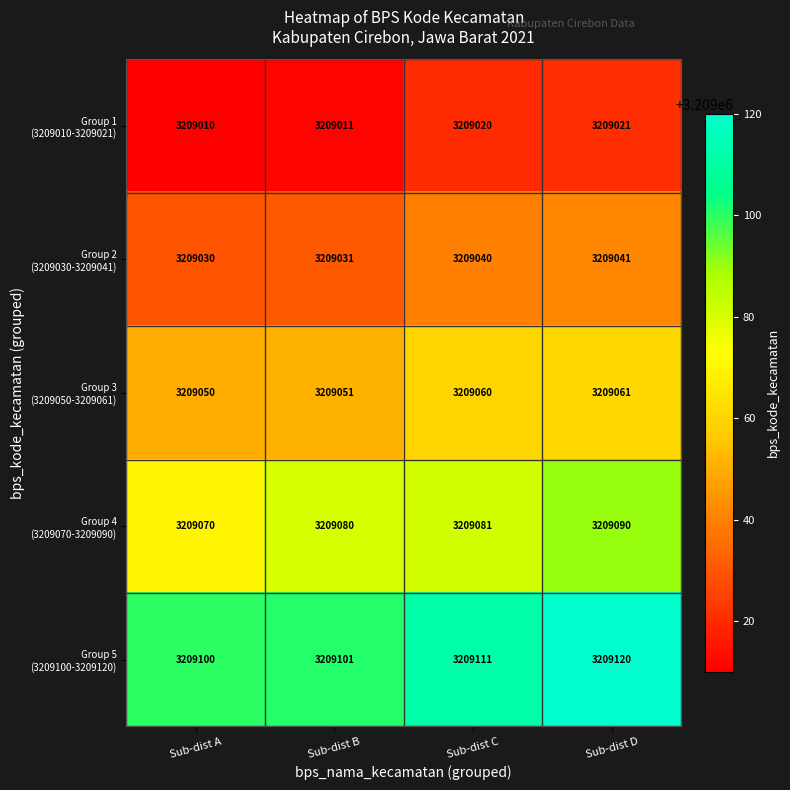

At which category is the sum across all series the highest?

Sub-dist D